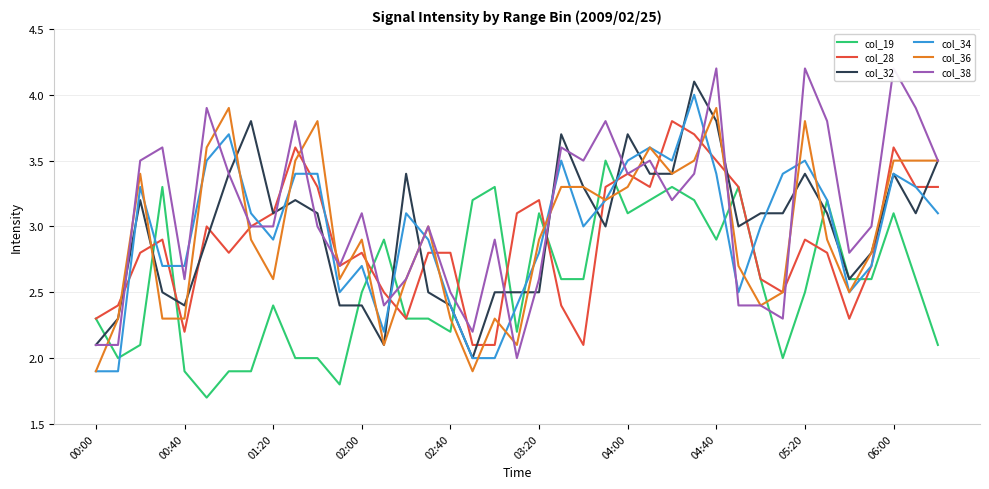

Which series has the widest spread of values?

col_38